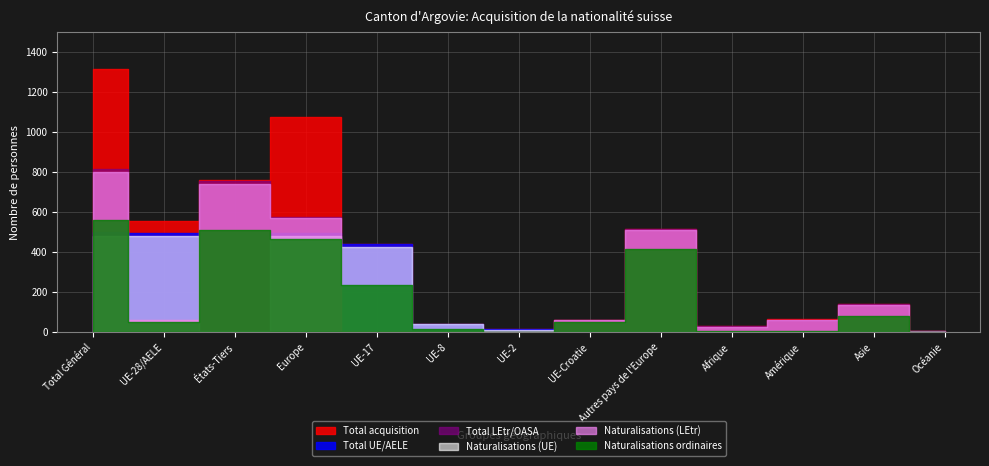

What is the average value of the Naturalisations ordinaires series?

184